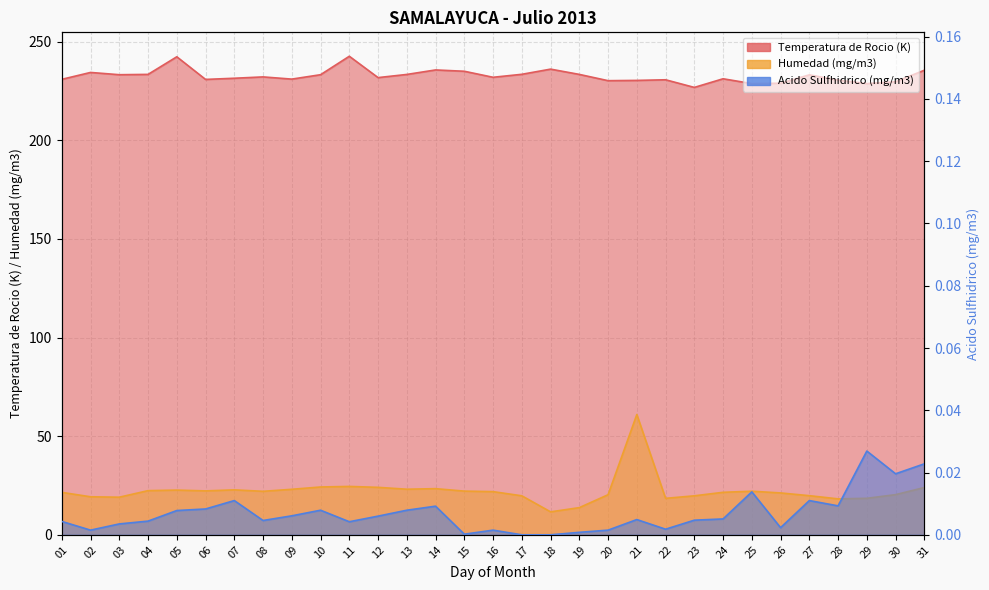

Reading left to right, transcribe all the data shown in this chart.

Temperatura de Rocio (K): 01=230.9	02=234.3	03=233.2	04=233.4	05=242.3	06=230.8	07=231.4	08=232.1	09=231.0	10=233.2	11=242.5	12=231.7	13=233.3	14=235.6	15=234.9	16=231.9	17=233.4	18=236.0	19=233.3	20=230.2	21=230.3	22=230.6	23=226.8	24=231.1	25=228.7	26=228.9	27=233.1	28=230.5	29=228.7	30=229.6	31=235.5
Humedad (mg/m3): 01=21.5	02=19.3	03=19.1	04=22.4	05=22.7	06=22.3	07=22.8	08=22.0	09=23.1	10=24.2	11=24.5	12=24.1	13=23.1	14=23.4	15=22.1	16=21.9	17=19.8	18=11.6	19=13.8	20=20.3	21=61.0	22=18.5	23=19.8	24=21.5	25=22.1	26=21.2	27=19.8	28=18.2	29=18.5	30=20.4	31=24.0
Acido Sulfhidrico (mg/m3): 01=0.0	02=0.0	03=0.0	04=0.0	05=0.0	06=0.0	07=0.0	08=0.0	09=0.0	10=0.0	11=0.0	12=0.0	13=0.0	14=0.0	15=0.0	16=0.0	17=0.0	18=0.0	19=0.0	20=0.0	21=0.0	22=0.0	23=0.0	24=0.0	25=0.0	26=0.0	27=0.0	28=0.0	29=0.0	30=0.0	31=0.0